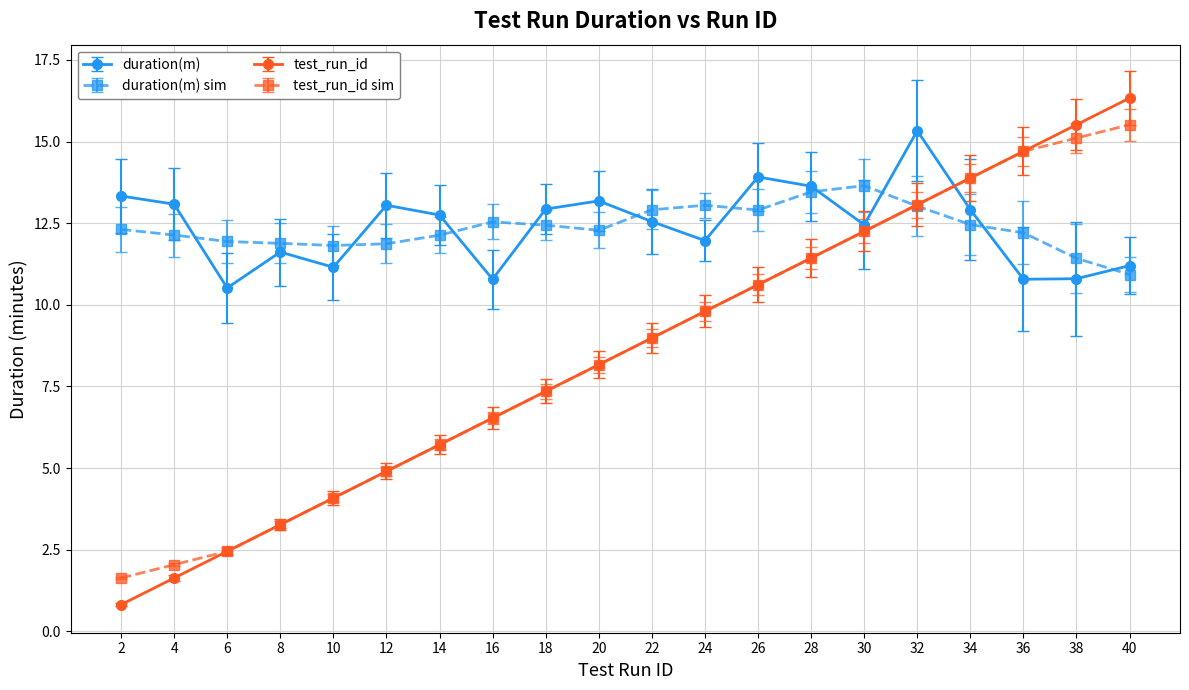

What is the value of the duration(m) point at the 8th from the left?

10.8